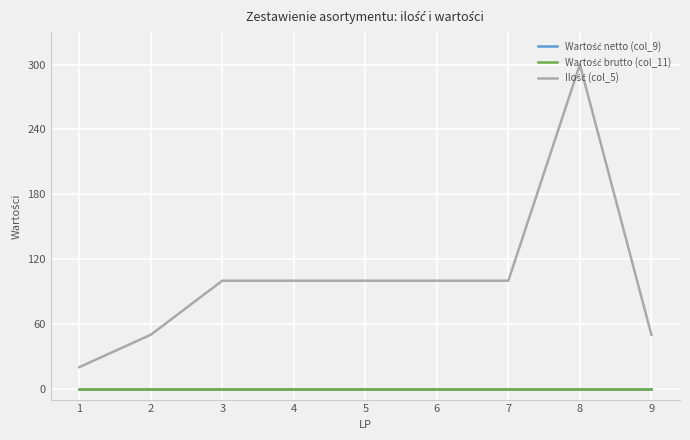

The value of Wartość brutto (col_11) at 6 is 0. True or false?

True